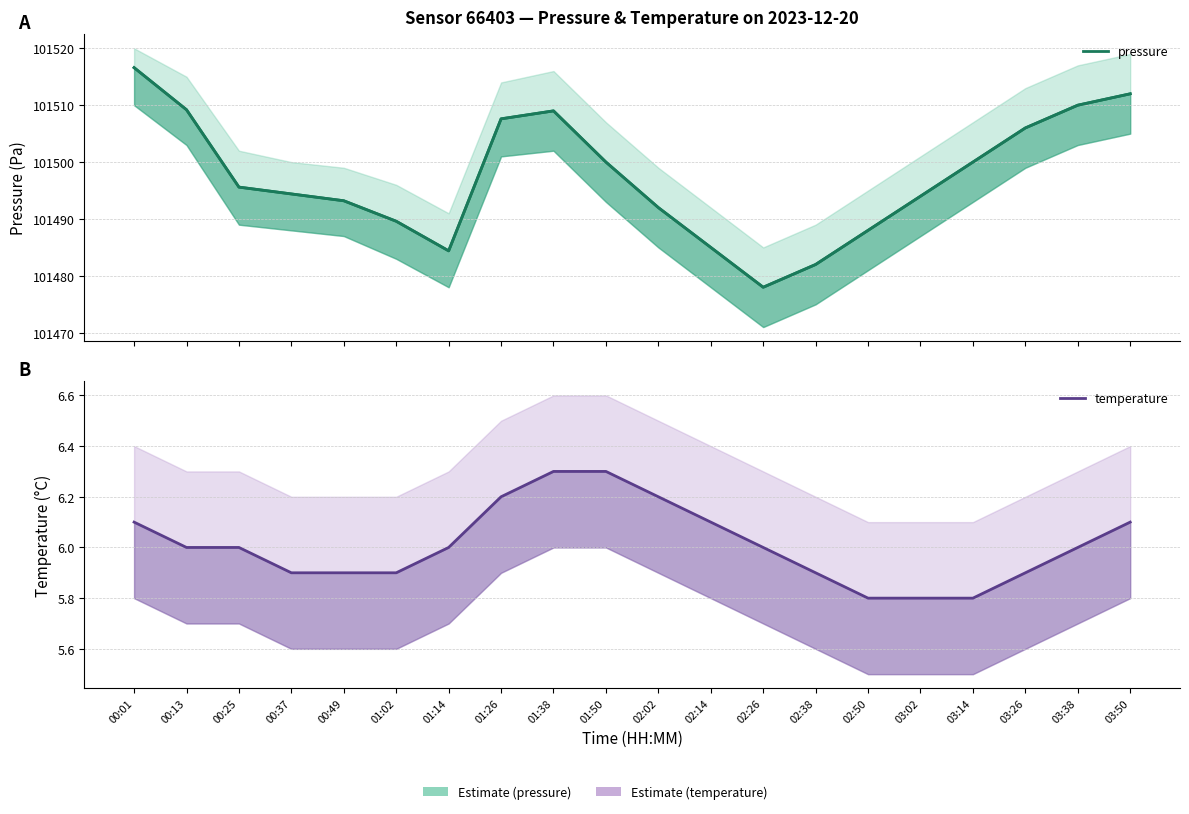

Count the number of data series in this chart.

2